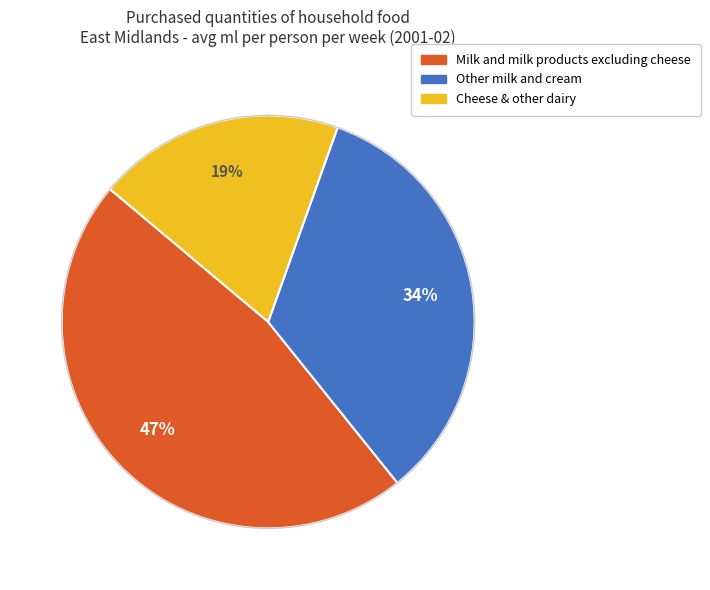

What is the ratio of the value at Milk and milk products excluding cheese to the value at Other milk and cream?

1.4